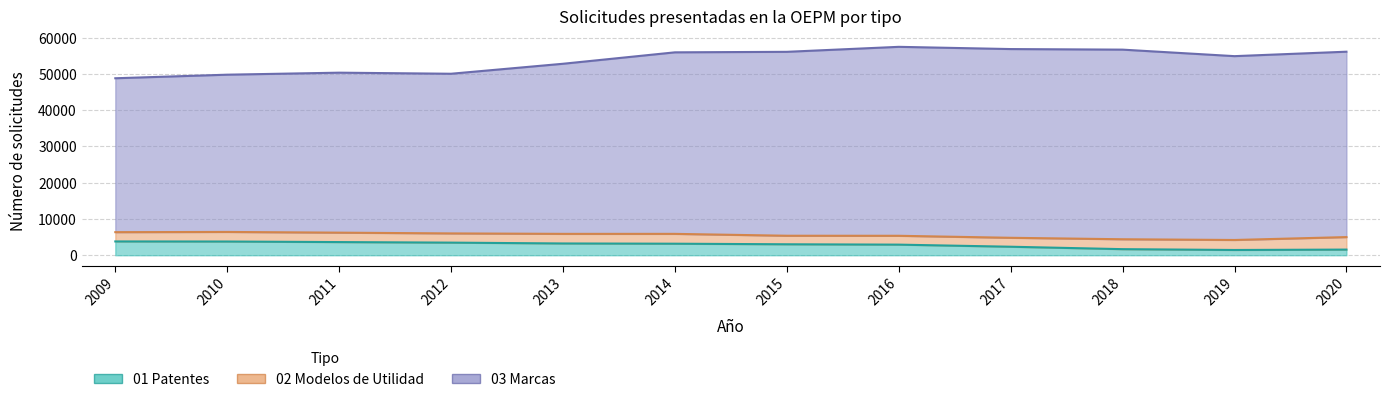

What is the value of the 03 Marcas point at the 12th from the left?

56123